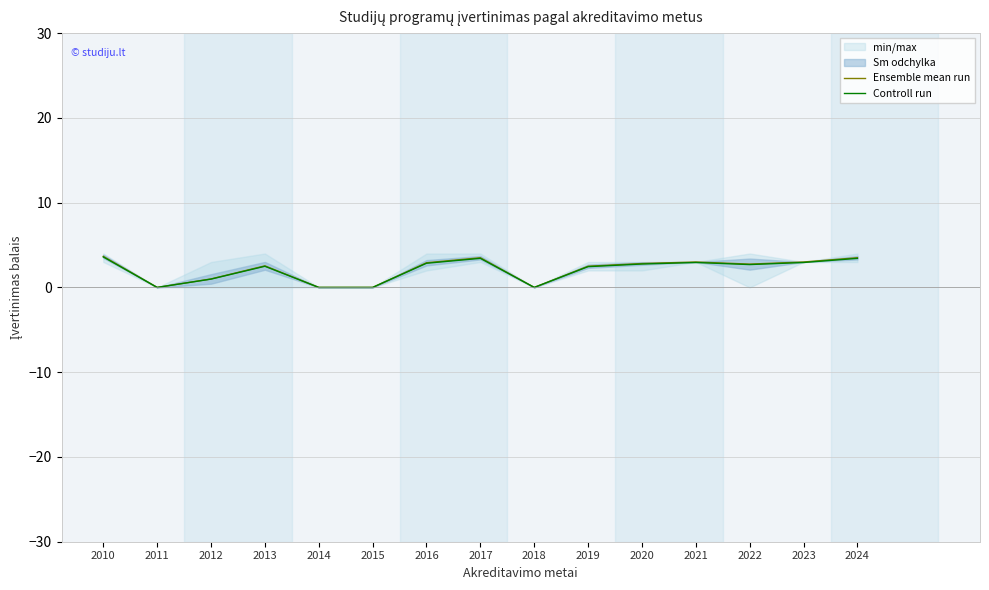

What is the difference between the Ensemble mean run values at 2021 and 2012?

2.0